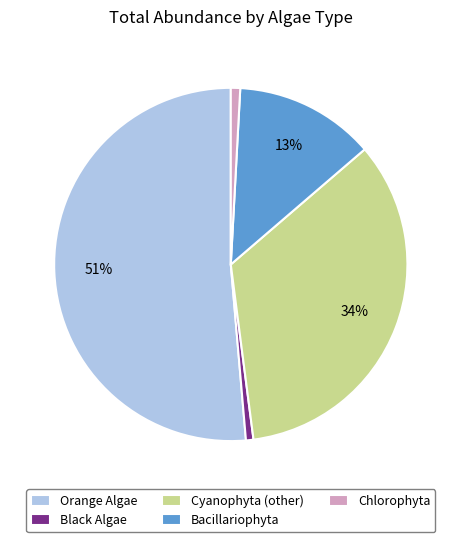

How many segments does this pie chart have?

5